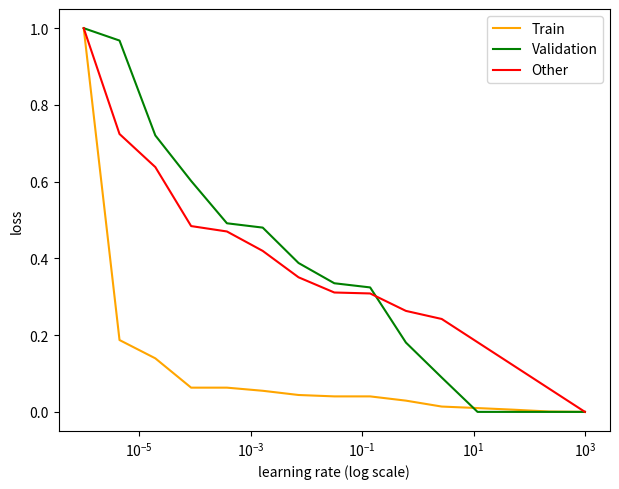

What are all the series names shown in the legend?

Train, Validation, Other